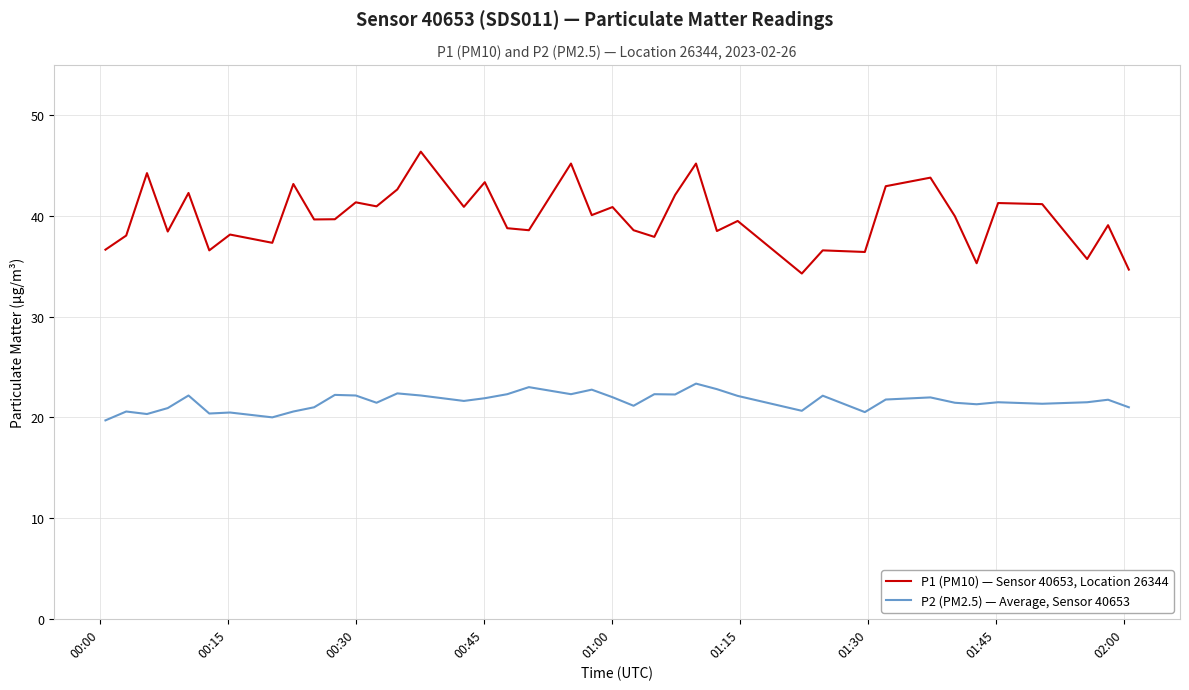

What is the difference between the second highest and minimum values in the P2 (PM2.5) — Average, Sensor 40653 series?

3.3